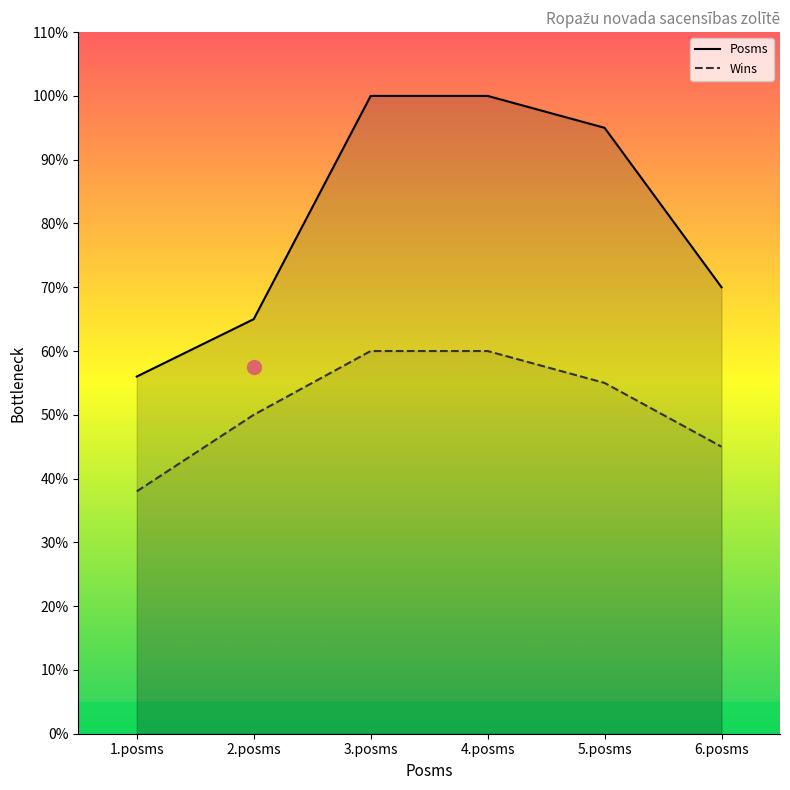

Reading left to right, transcribe all the data shown in this chart.

Posms: 1.posms=56	2.posms=65	3.posms=100	4.posms=100	5.posms=95	6.posms=70
Wins: 1.posms=38	2.posms=50	3.posms=60	4.posms=60	5.posms=55	6.posms=45